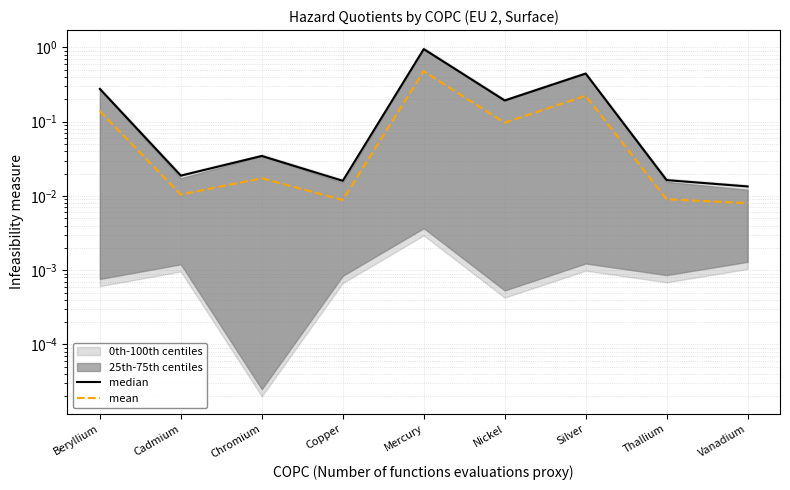

Reading left to right, list all the values displayed in this chart.

median: Beryllium=0.3	Cadmium=0.0	Chromium=0.0	Copper=0.0	Mercury=0.9	Nickel=0.2	Silver=0.4	Thallium=0.0	Vanadium=0.0
mean: Beryllium=0.1	Cadmium=0.0	Chromium=0.0	Copper=0.0	Mercury=0.5	Nickel=0.1	Silver=0.2	Thallium=0.0	Vanadium=0.0